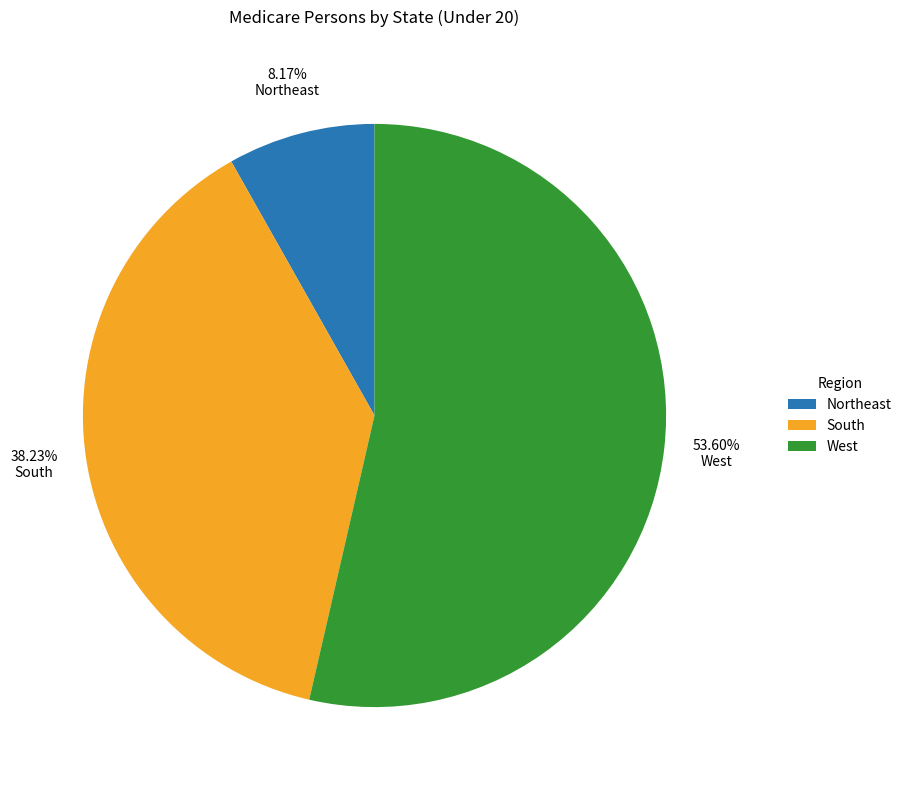

How many slices are in this pie chart?

3